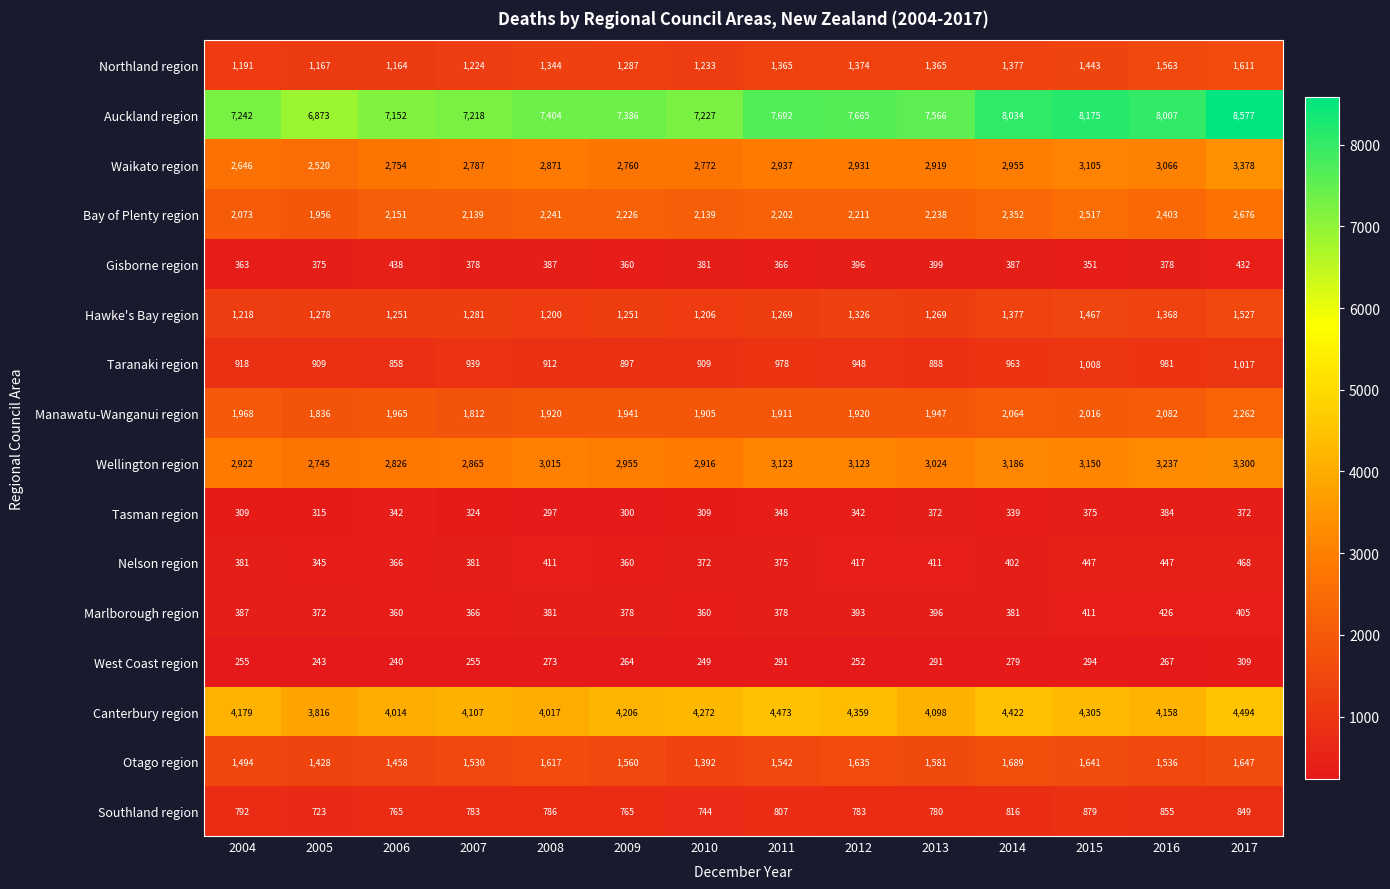

What is the total value across all series at 2010?

28386